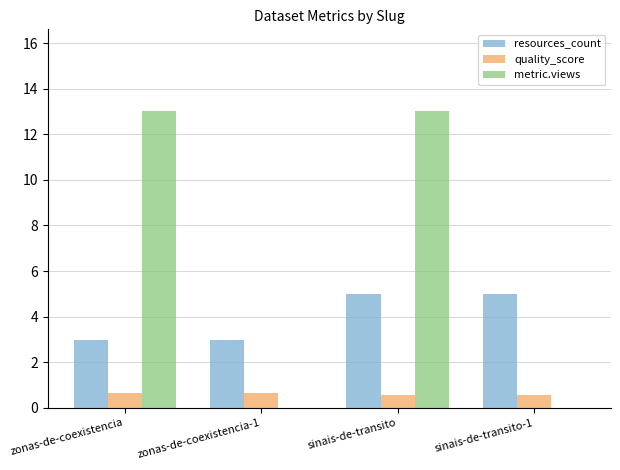

How many series are shown in this chart?

3